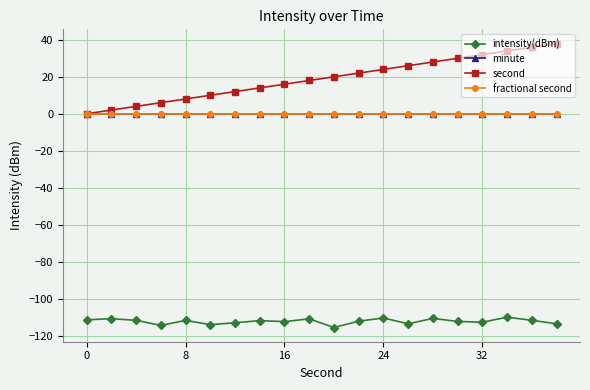

What is the difference between the maximum and second lowest values in the intensity(dBm) series?

4.4